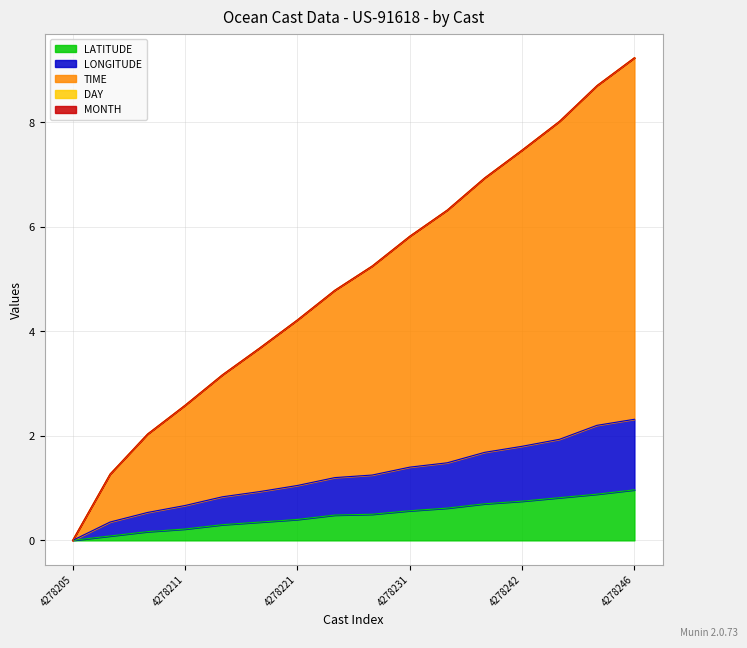

True or false: TIME and LATITUDE cross at least once.

False